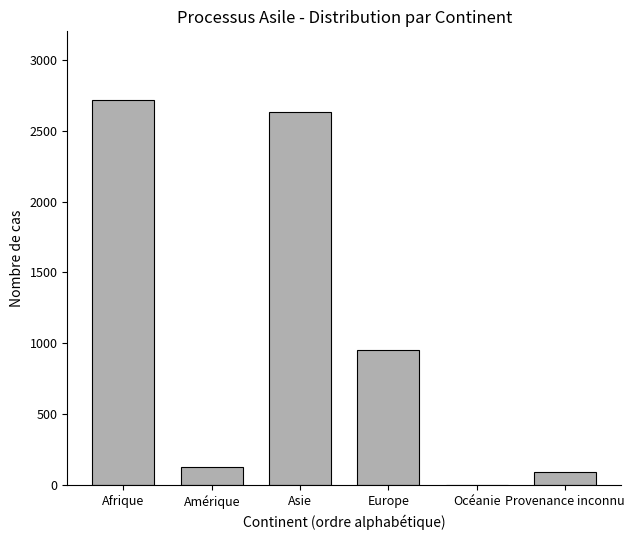

True or false: the data shows 127 at Amérique.

True